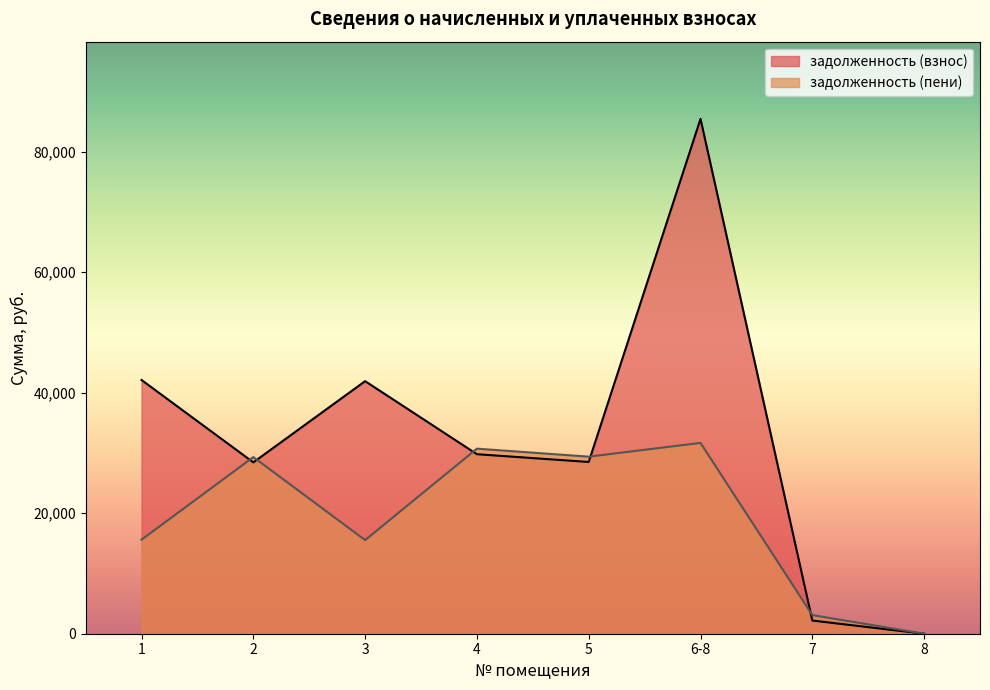

Where does the задолженность (пени) series first go above 29312?

2